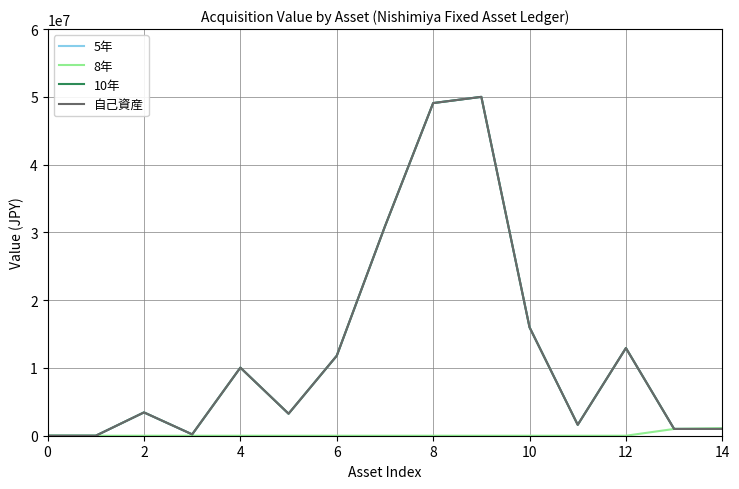

What is the highest value of the 5年 series?

50000000